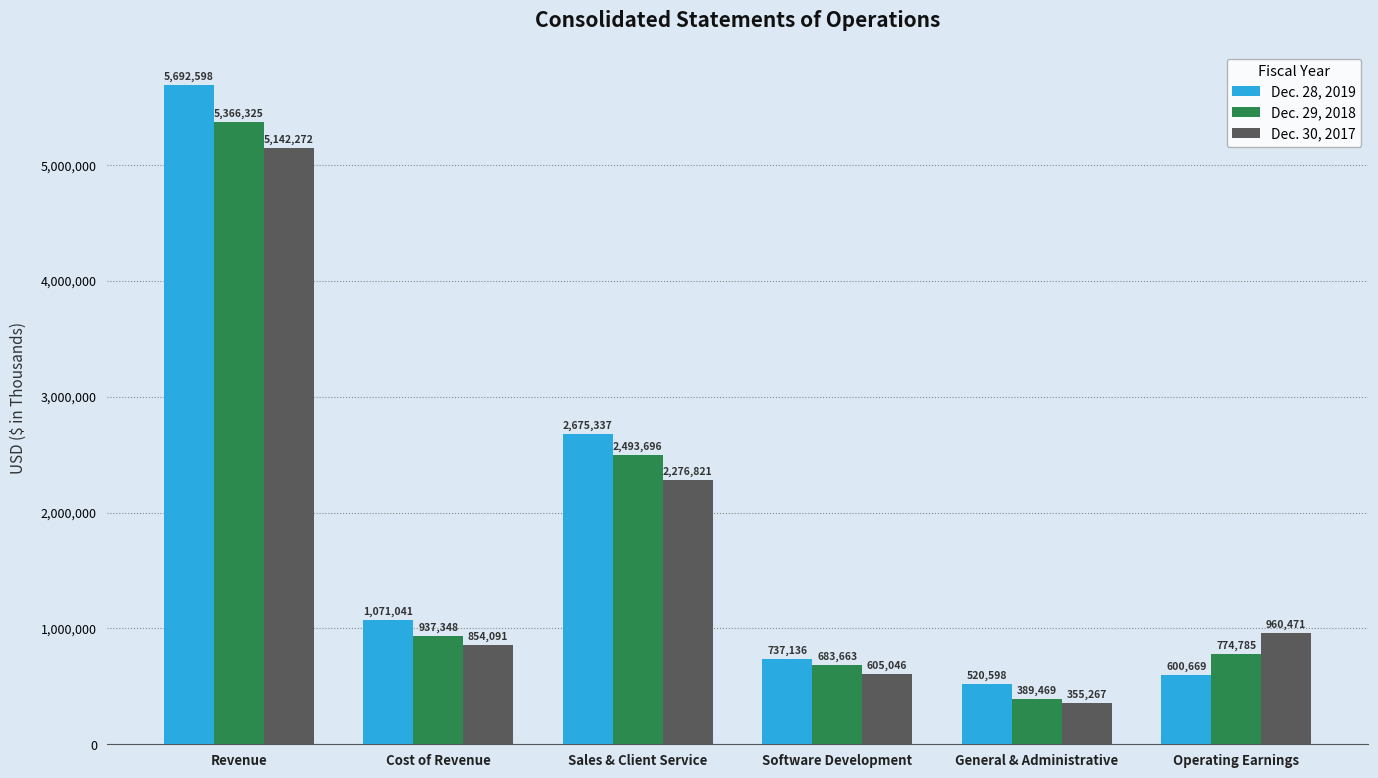

What position from the right is Cost of Revenue?

5